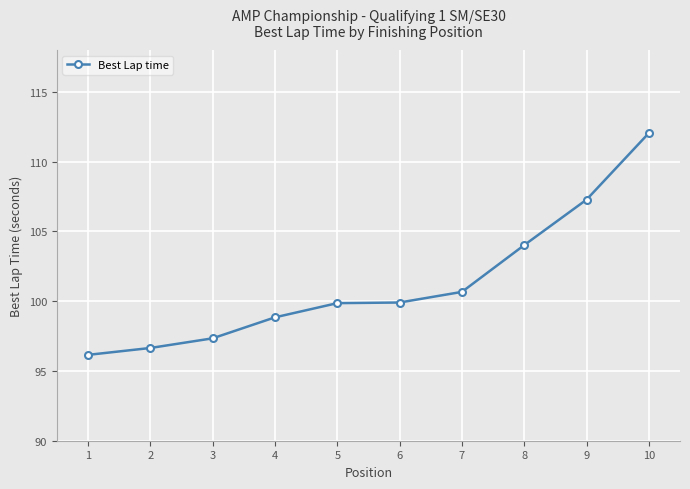

What is the smallest value displayed?

96.2